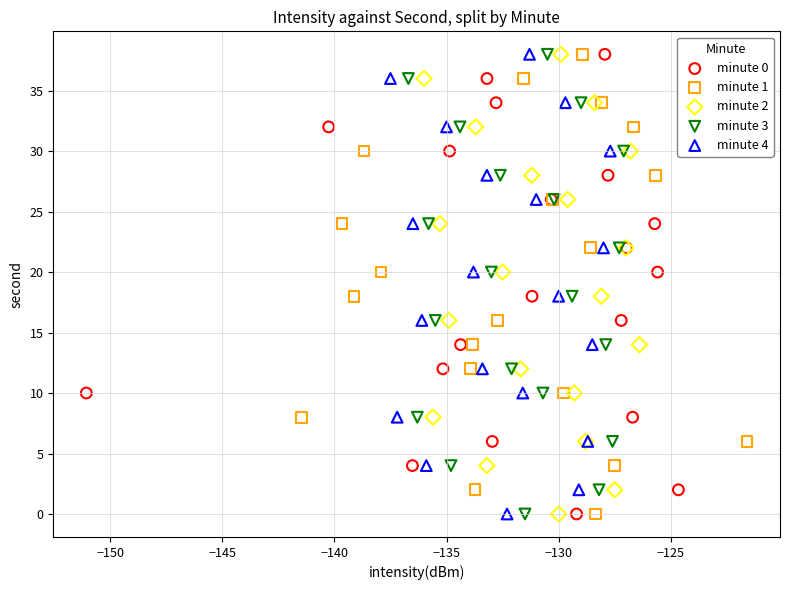

What are all the series names shown in the legend?

minute 0, minute 1, minute 2, minute 3, minute 4